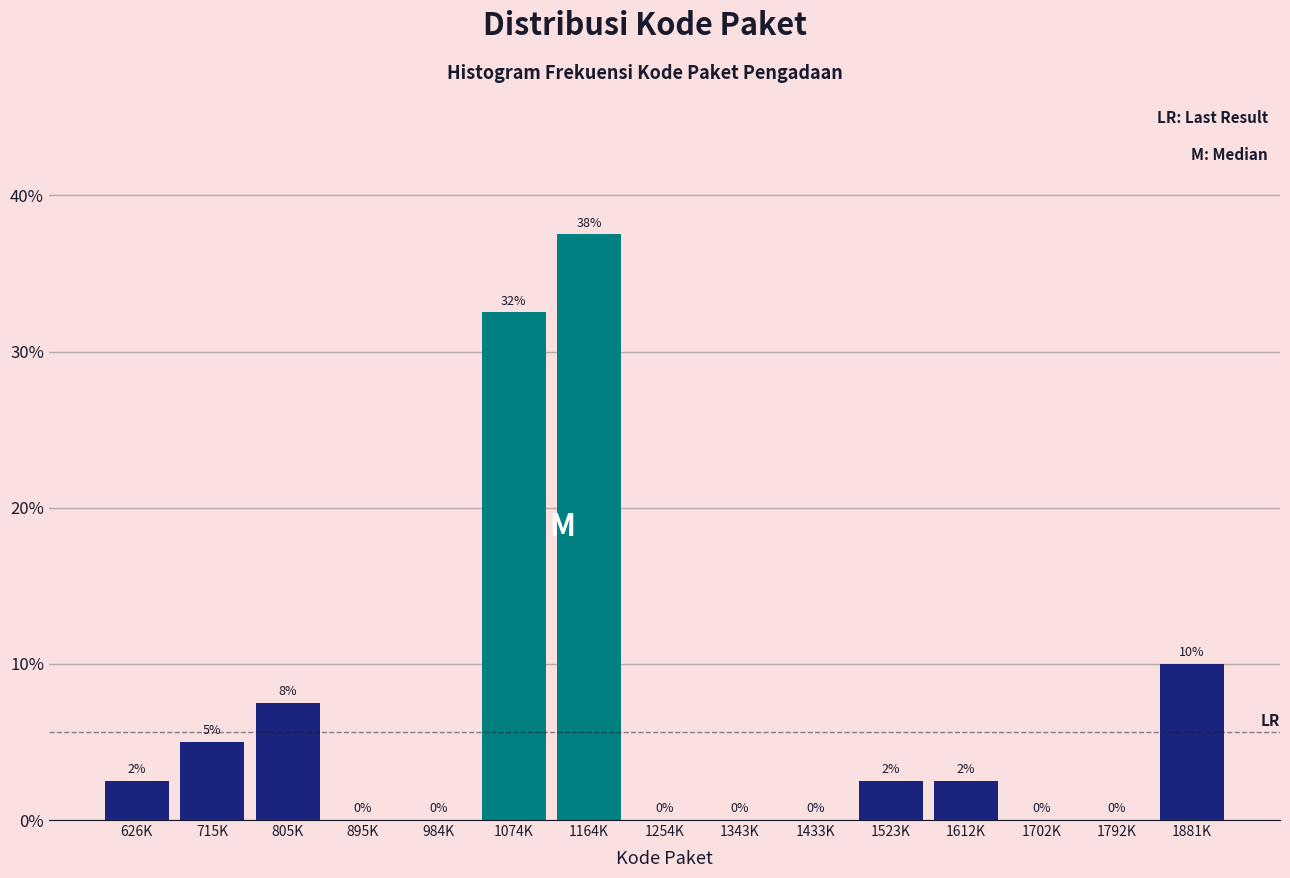

The chart shows a value of -21.9 at 895K. True or false?

False